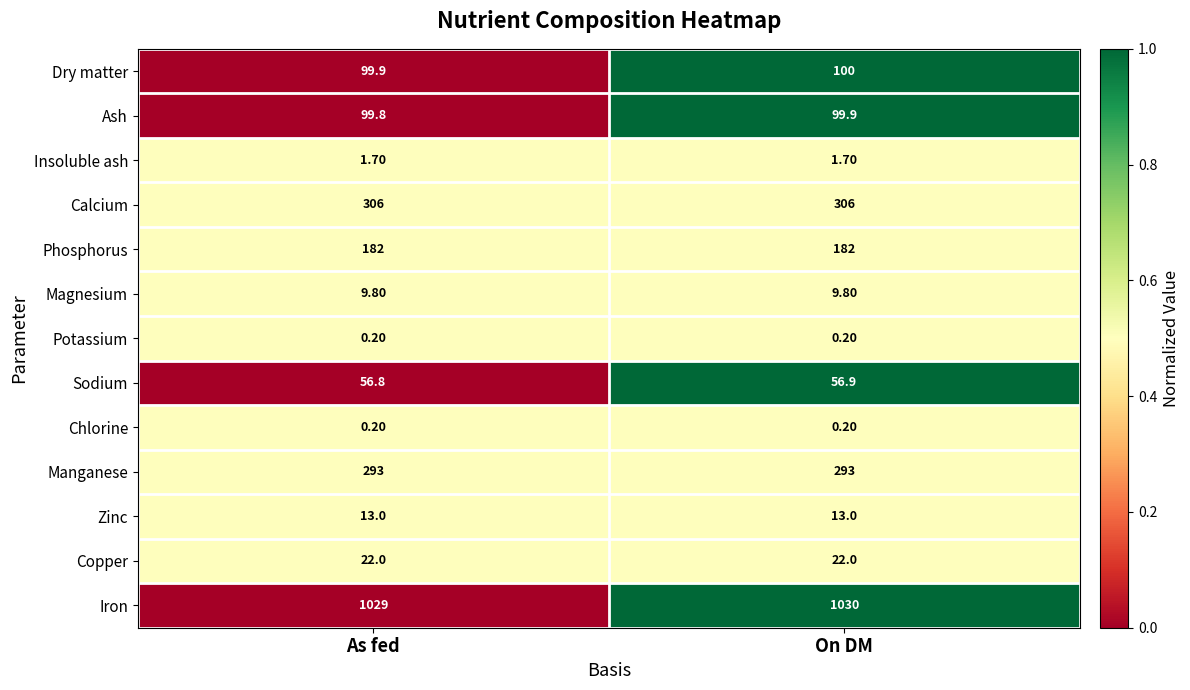

Between As fed and On DM, which series saw the biggest shift?

Iron